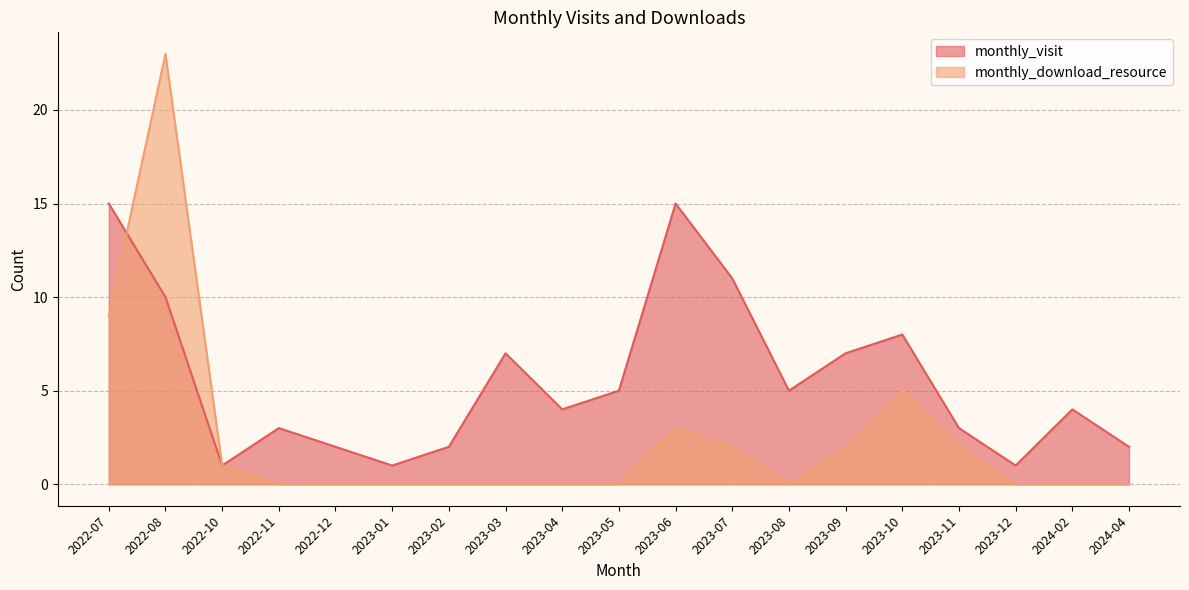

Read the monthly_download_resource value at 2022-07.

9